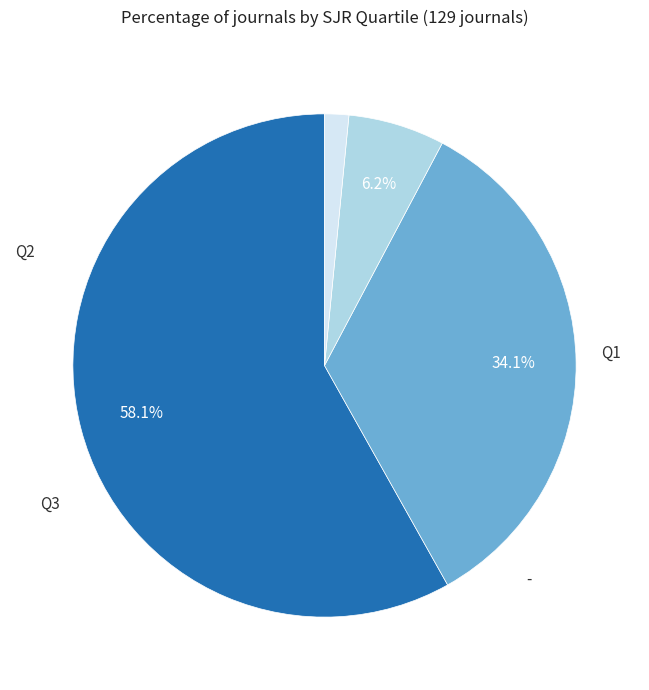

What is the smallest slice in the pie chart?

-